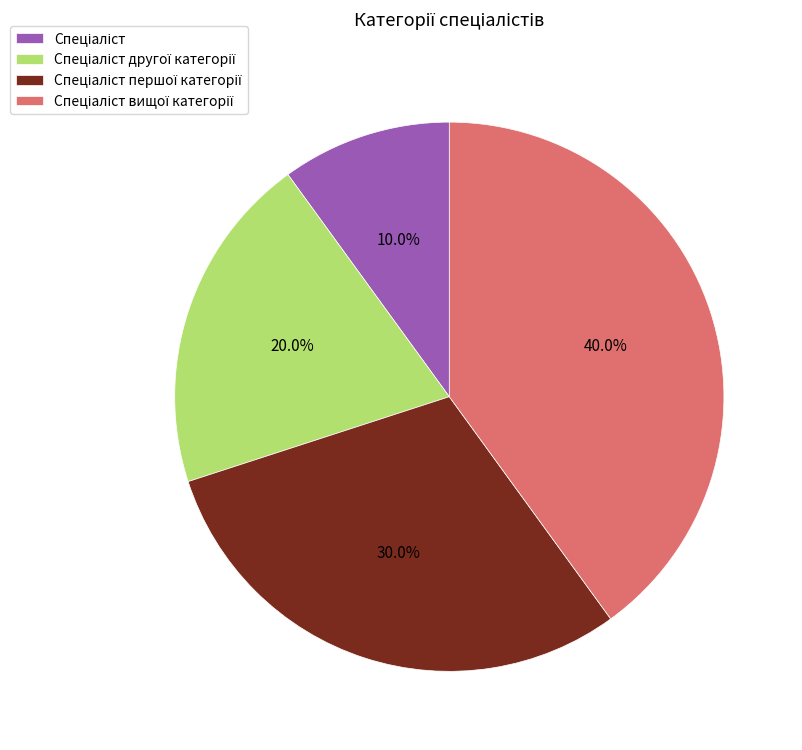

Is there a majority slice in this chart?

No